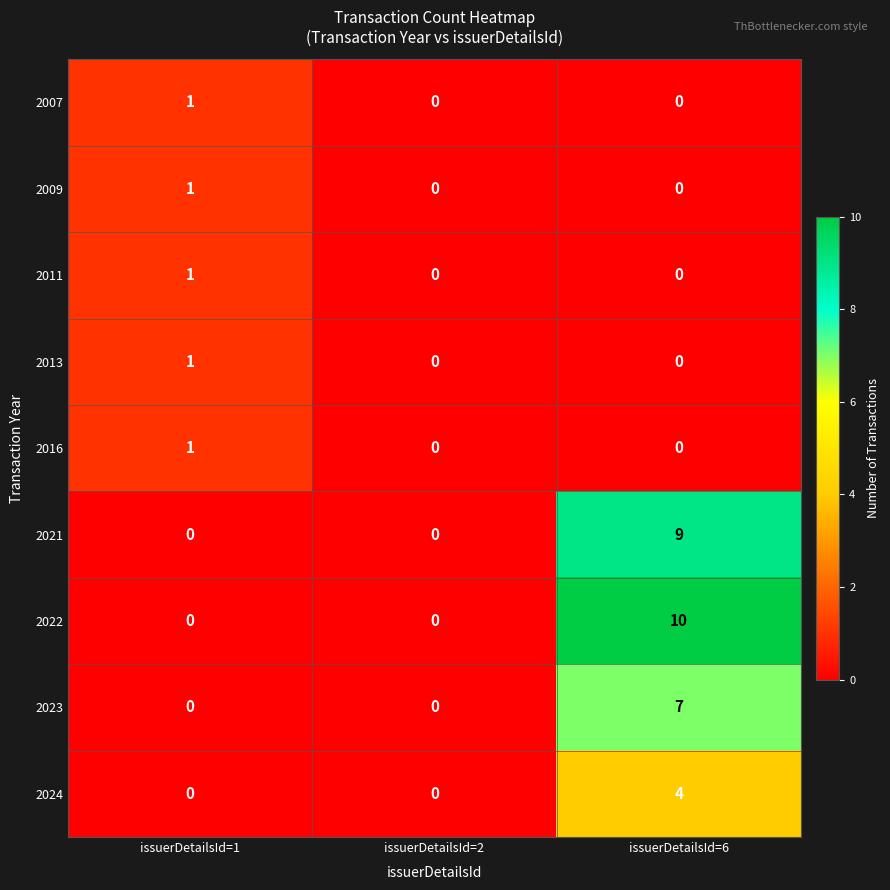

At which label does 2023 reach its peak?

issuerDetailsId=6